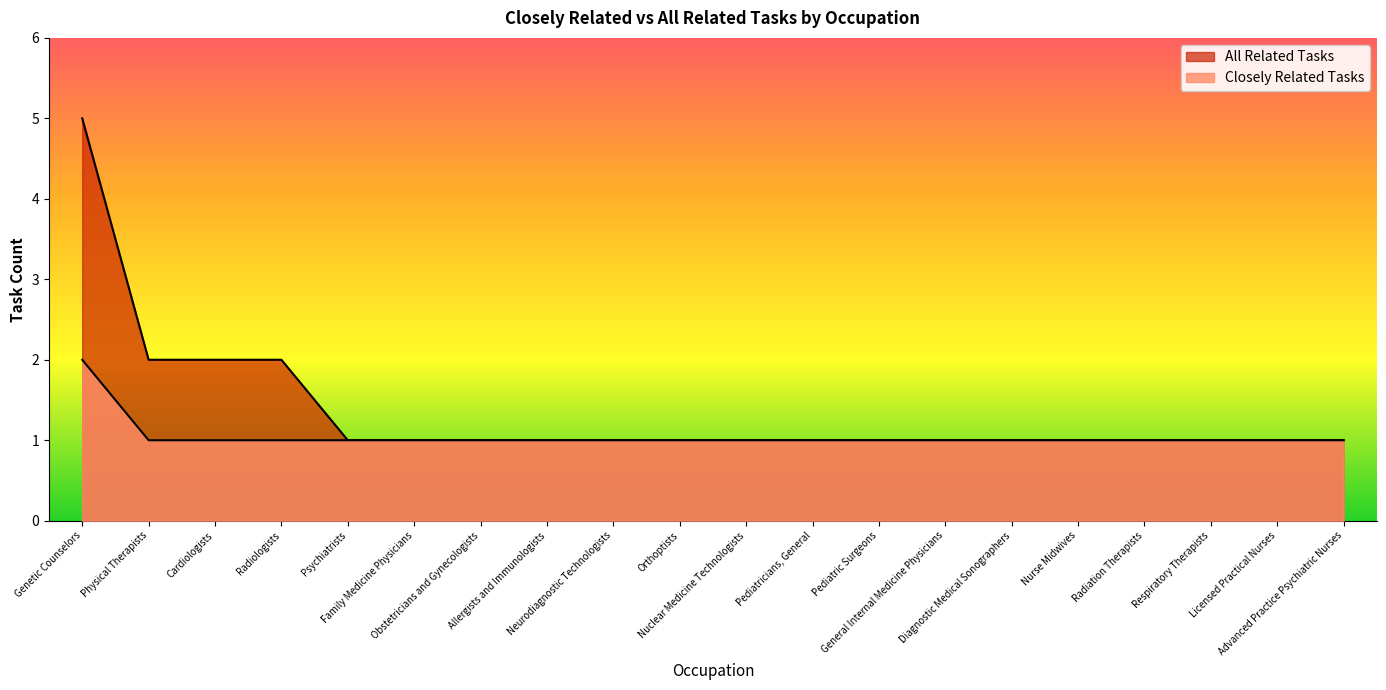

Between Cardiologists and Orthoptists, which is larger?

Cardiologists